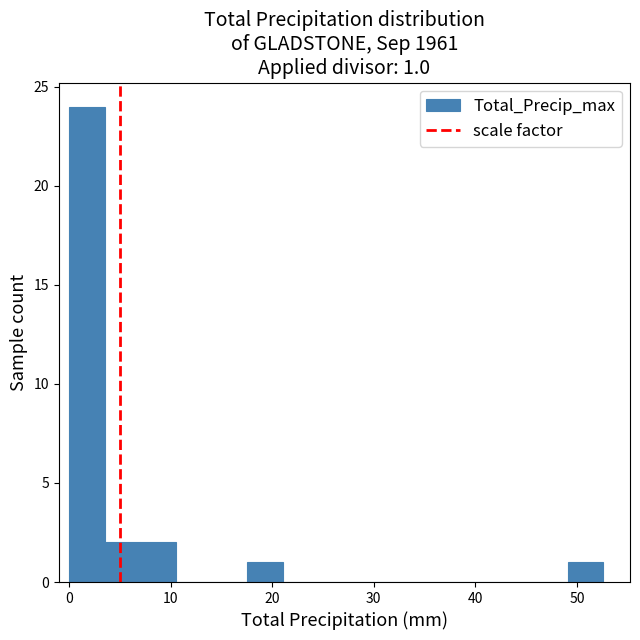

Read against the x-axis, roughly where is the centre of the tallest bar?

2